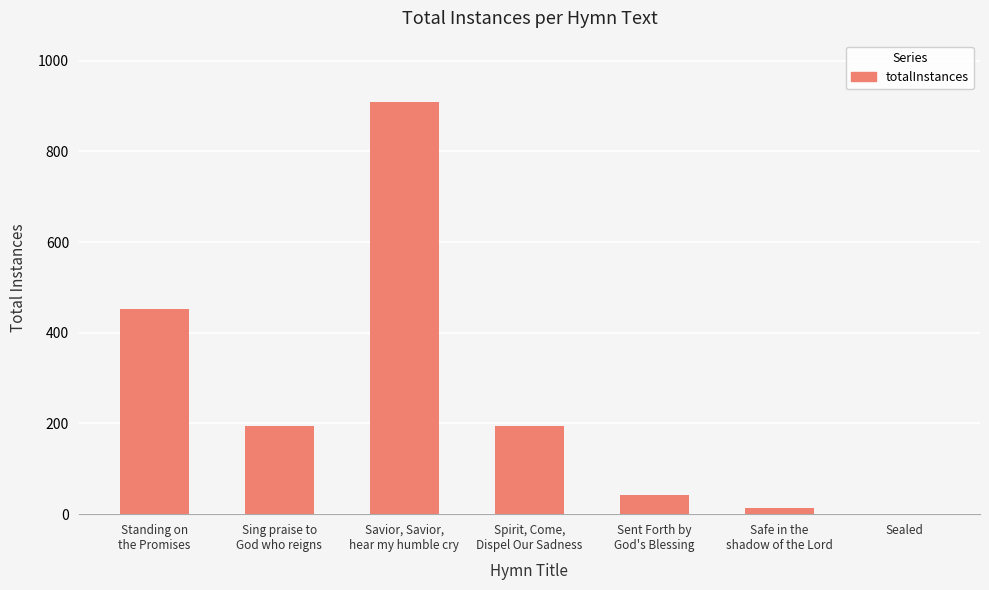

How many categories are shown in the chart?

7